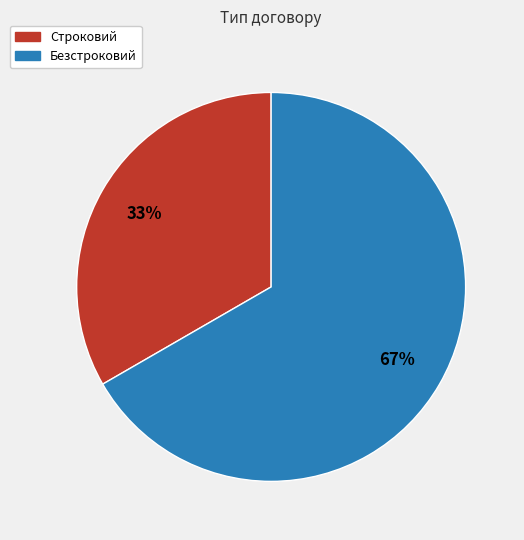

To the nearest percent, what is the combined percentage of Безстроковий and Строковий?

100%